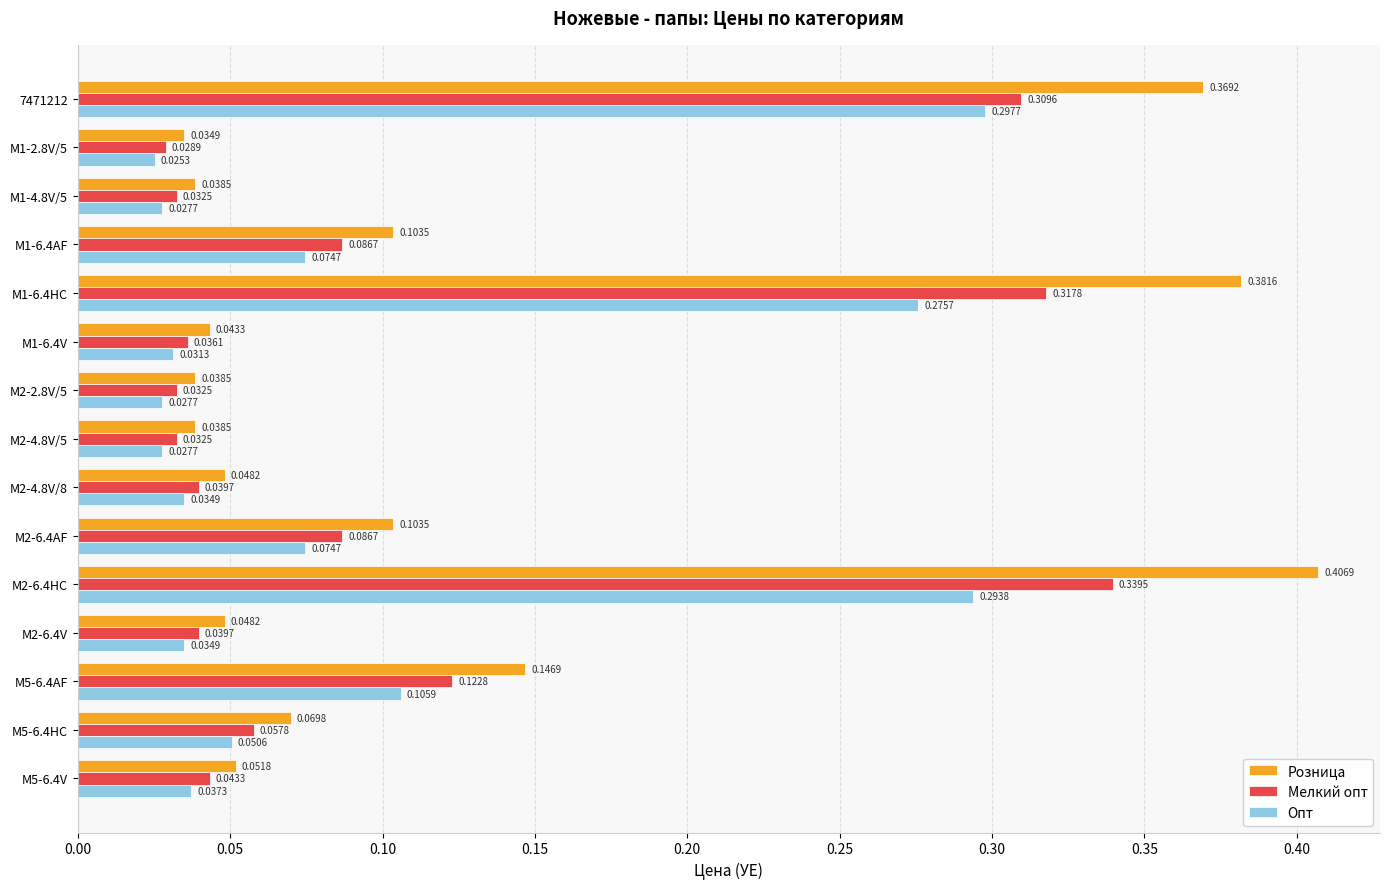

Is the value of Мелкий опт at M5-6.4AF greater than the value of Розница at M5-6.4V?

Yes